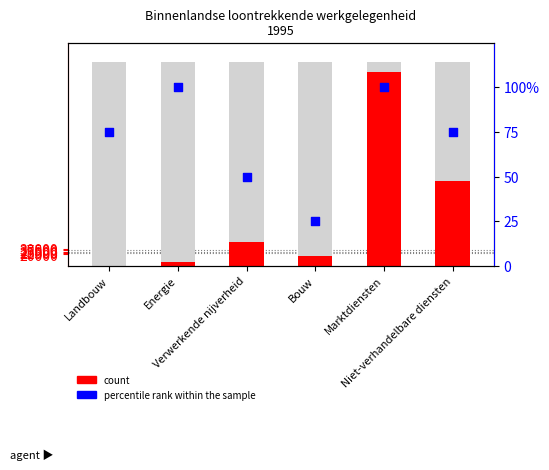

At which category is the sum across all series the highest?

Marktdiensten